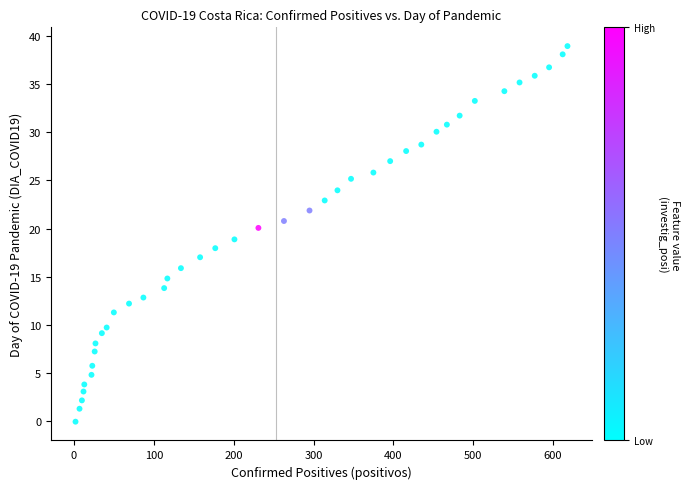

What is the range of X values (max minus min)?

616.0